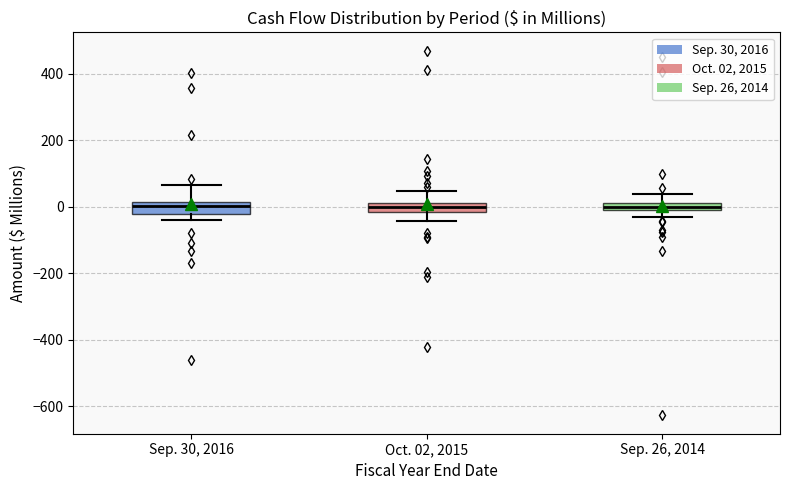

Where is the upper edge of the box for Oct. 02, 2015 on the y-axis? The values are not printed on the chart, so give them approximately, as read against the axis.

20